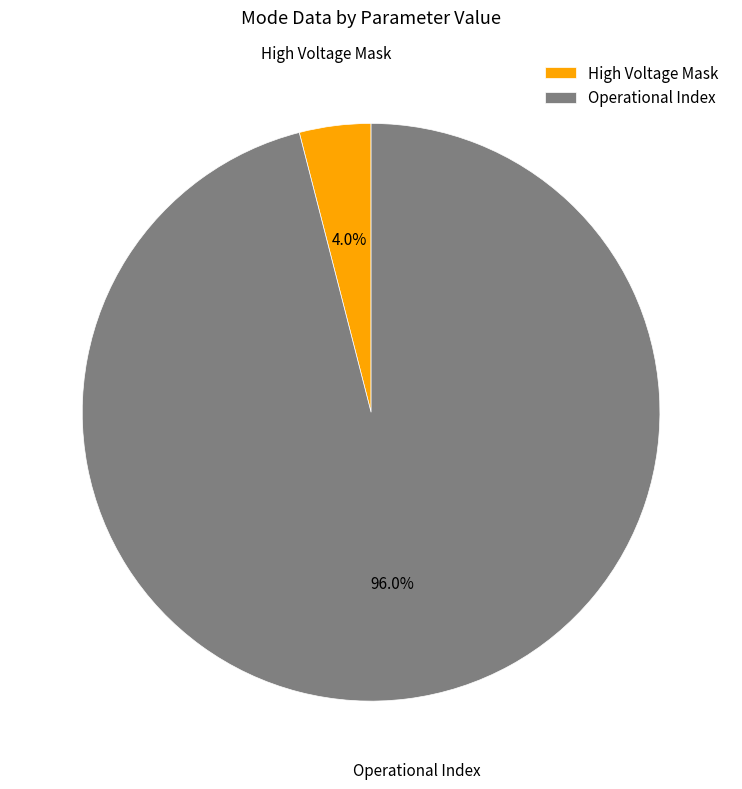

How many segments does this pie chart have?

2